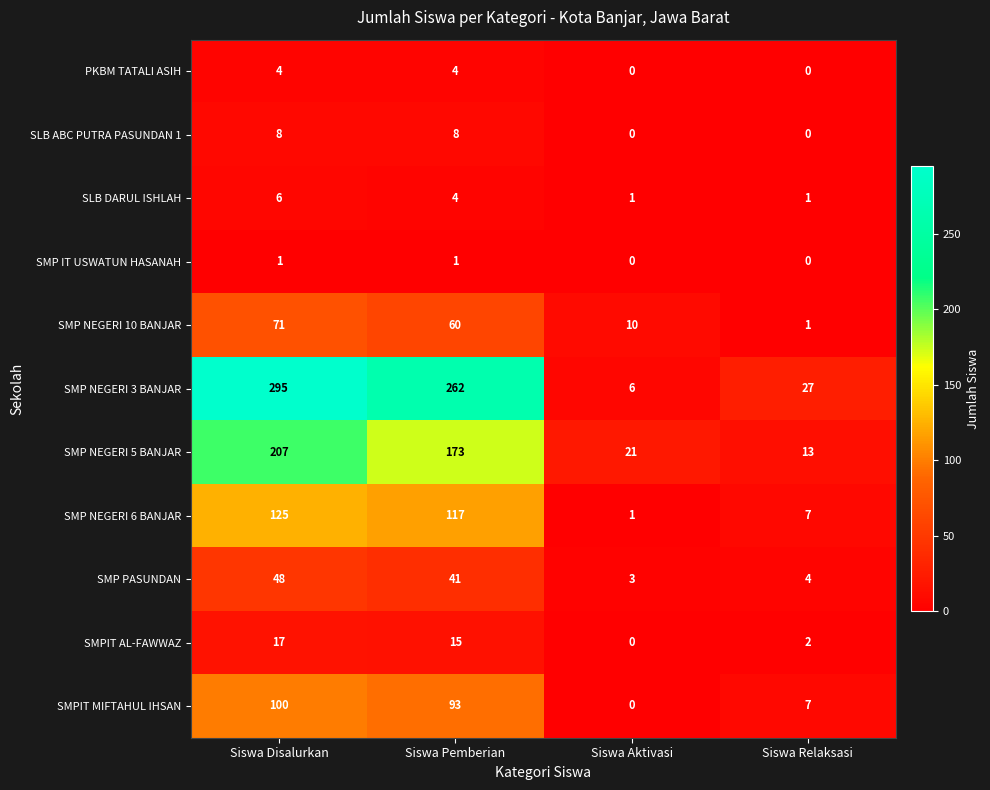

Is it true that PKBM TATALI ASIH equals 4 at Siswa Disalurkan?

True